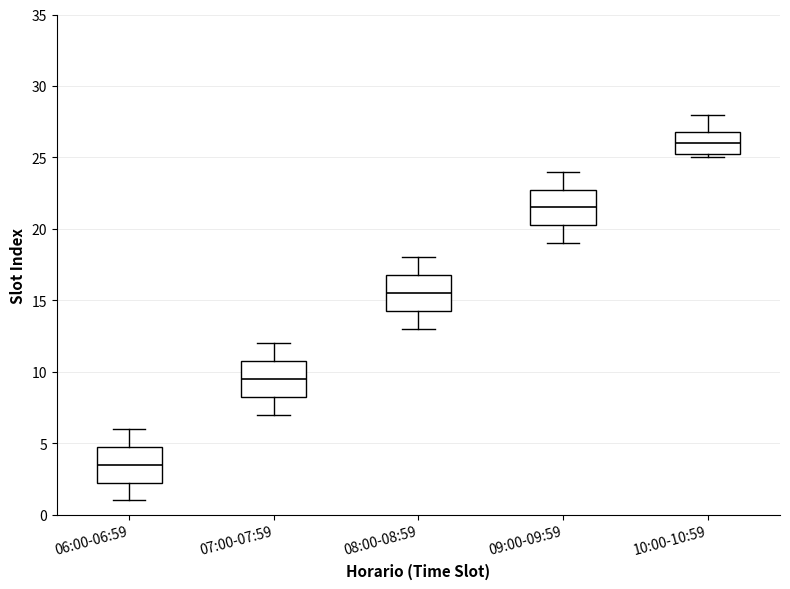

Where does the lower whisker of the box for 07:00-07:59 end on the y-axis? The values are not printed on the chart, so give them approximately, as read against the axis.

7.0